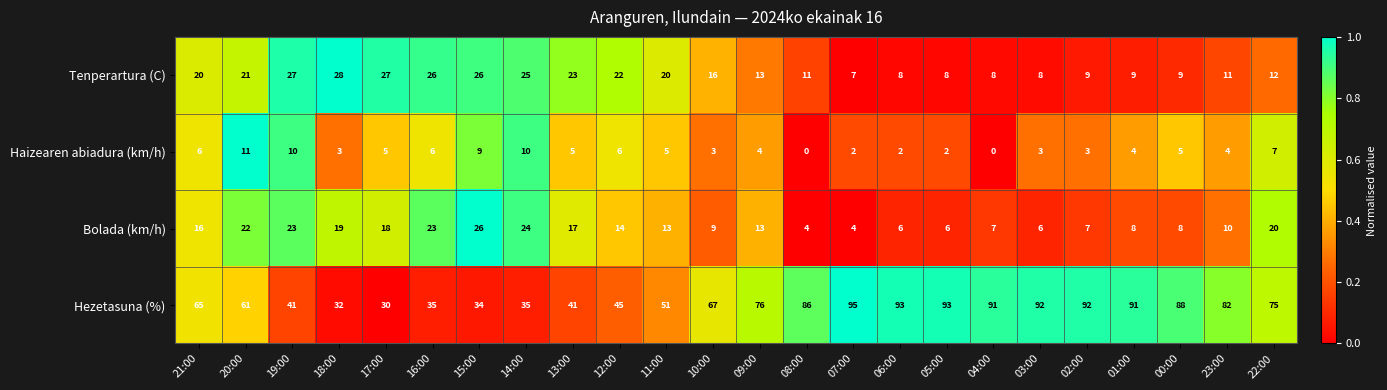

Rank the series at 21:00 from highest to lowest value.

Hezetasuna (%), Tenperartura (C), Bolada (km/h), Haizearen abiadura (km/h)